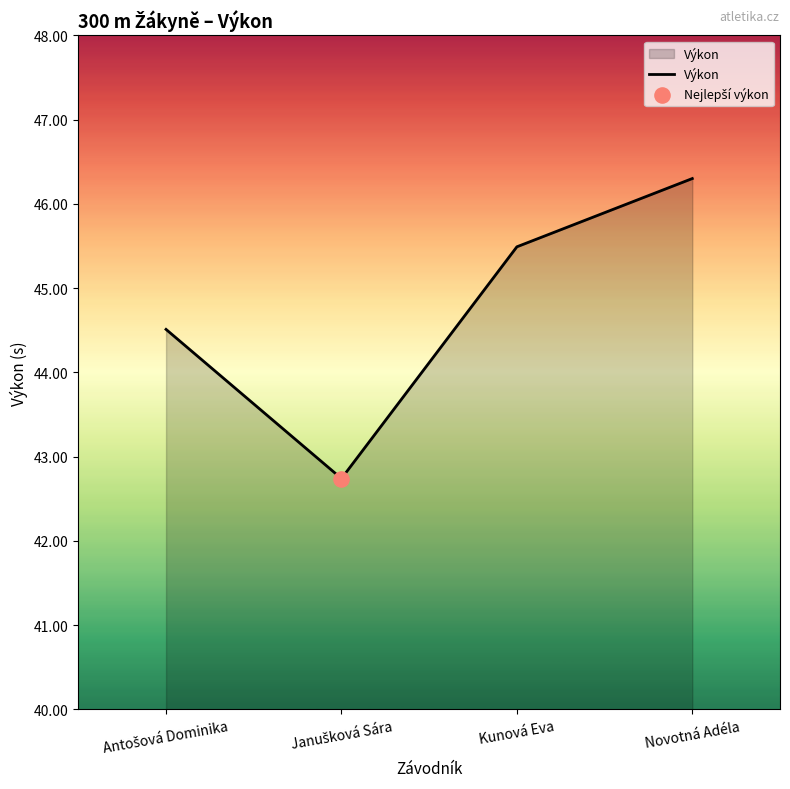

Between Kunová Eva and Novotná Adéla, which is larger?

Novotná Adéla